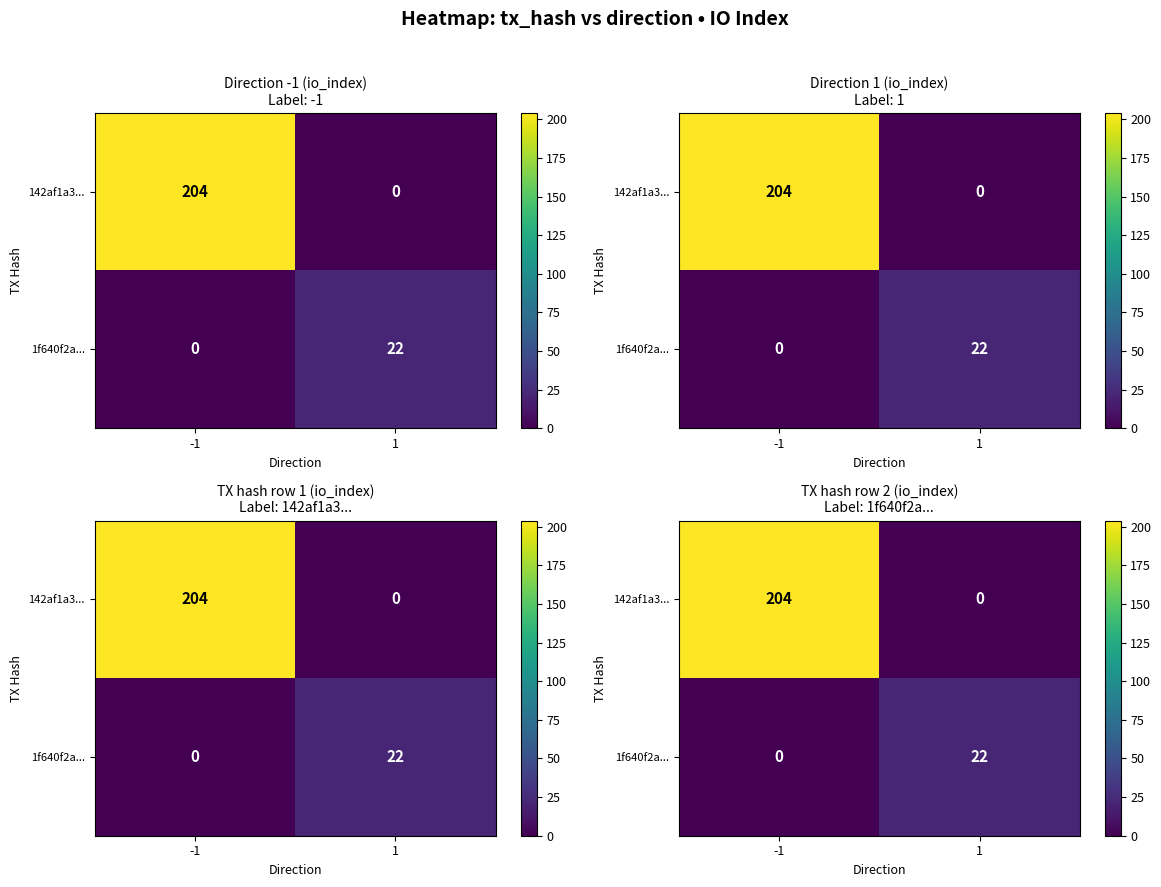

The 1f640f2a... series shows 32 at 1. True or false?

False